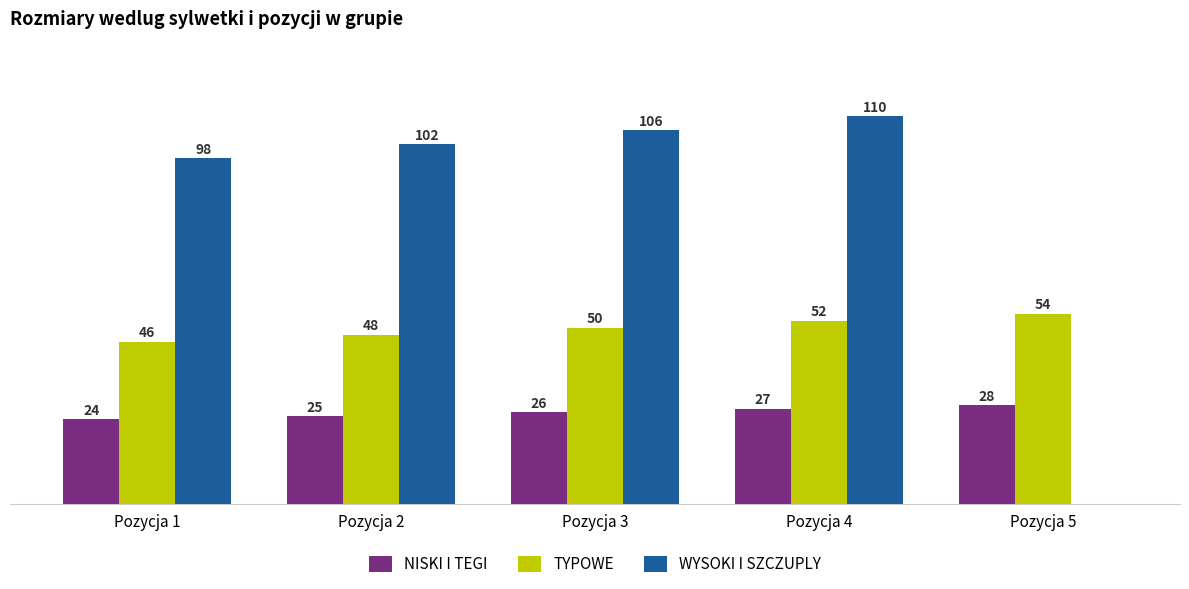

What are all the series names shown in the legend?

NISKI I TEGI, TYPOWE, WYSOKI I SZCZUPLY